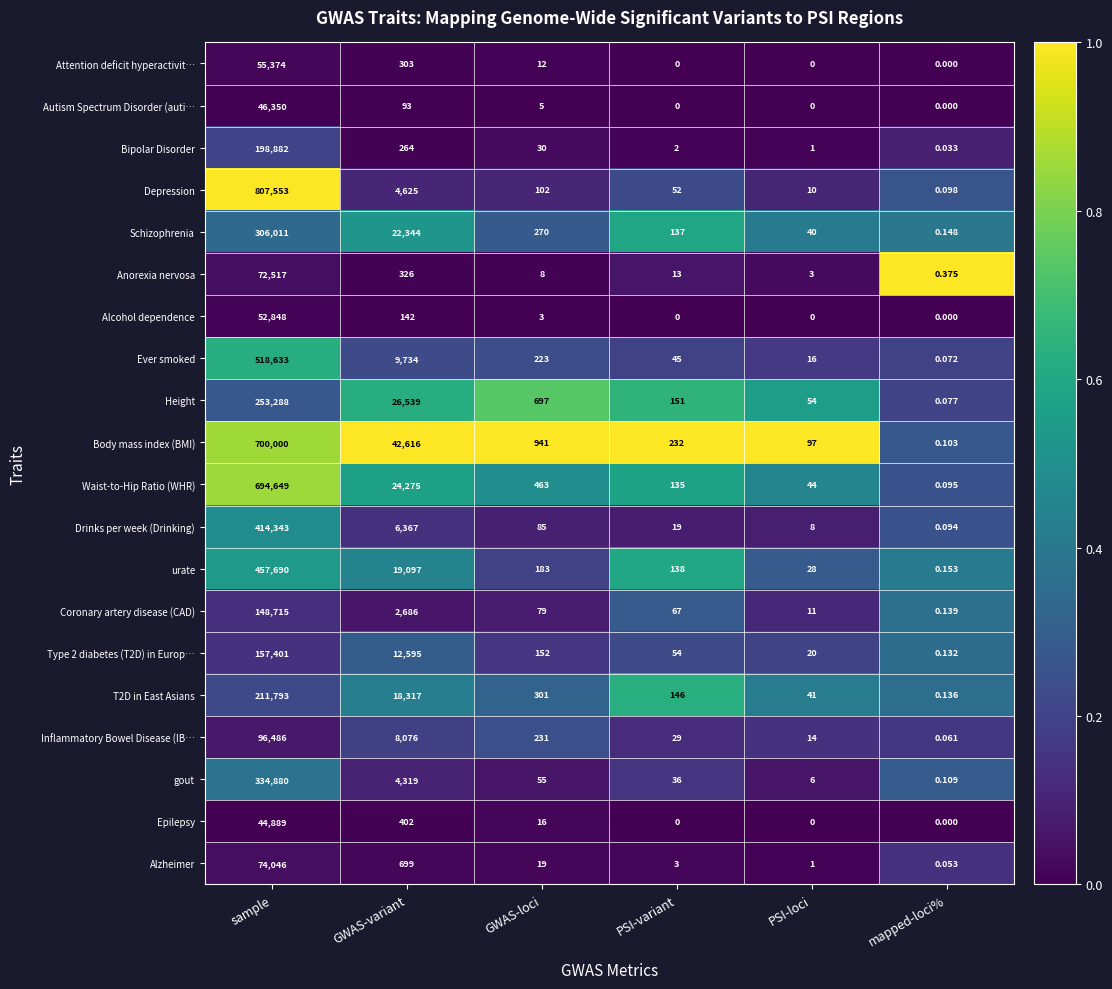

Which series changed the most between sample and mapped-loci%?

Depression